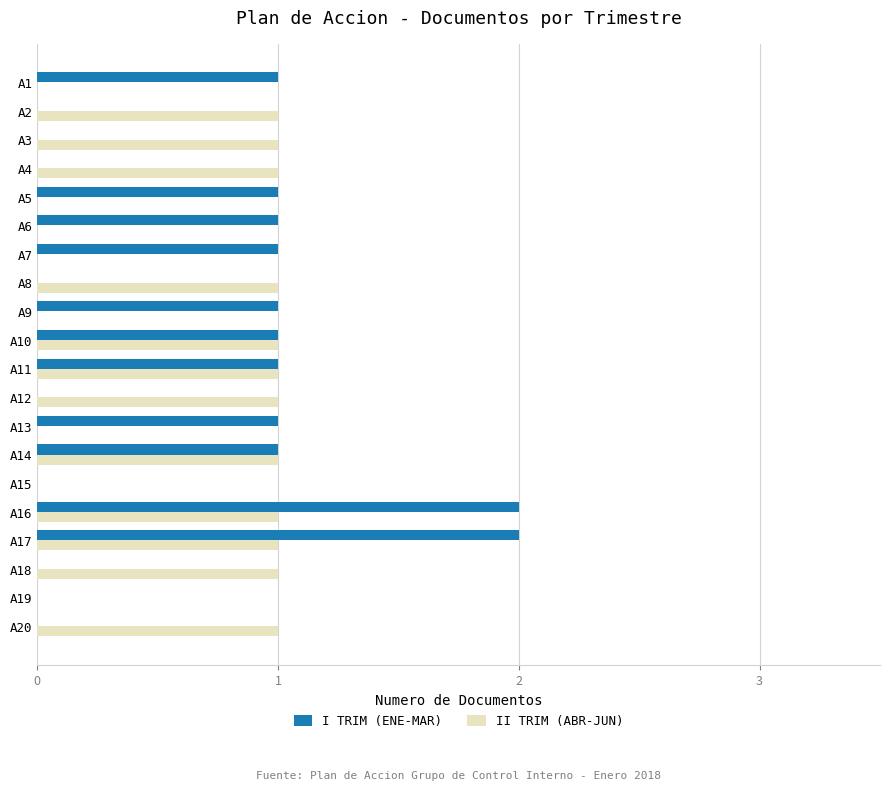

Is the value of I TRIM (ENE-MAR) at A12 greater than the value of II TRIM (ABR-JUN) at A16?

No